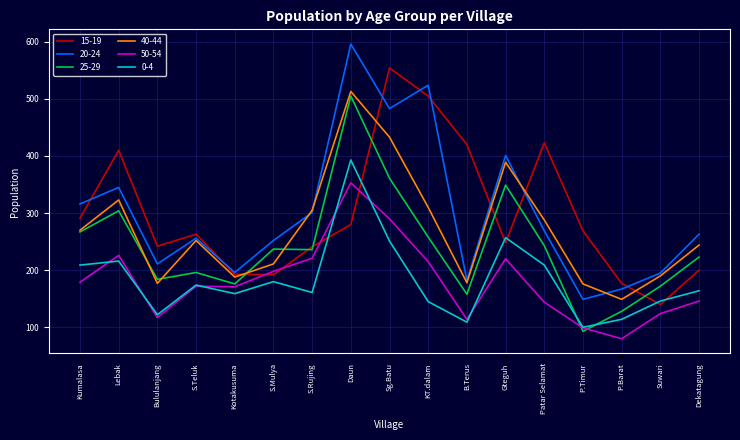

What is the difference between the second highest and second lowest values in the 20-24 series?

357